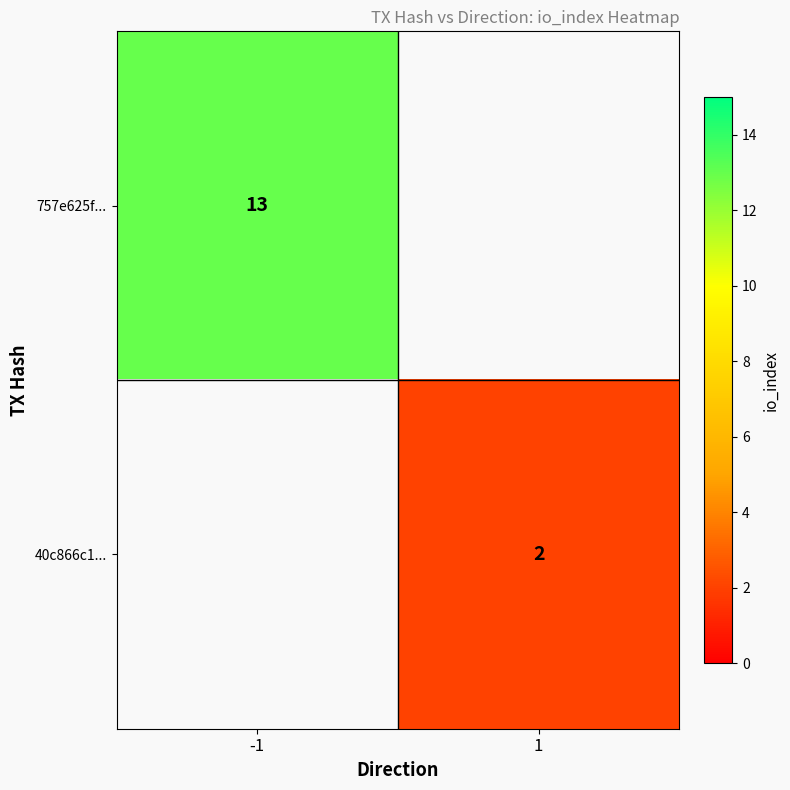

What is the smallest value displayed?

2.0